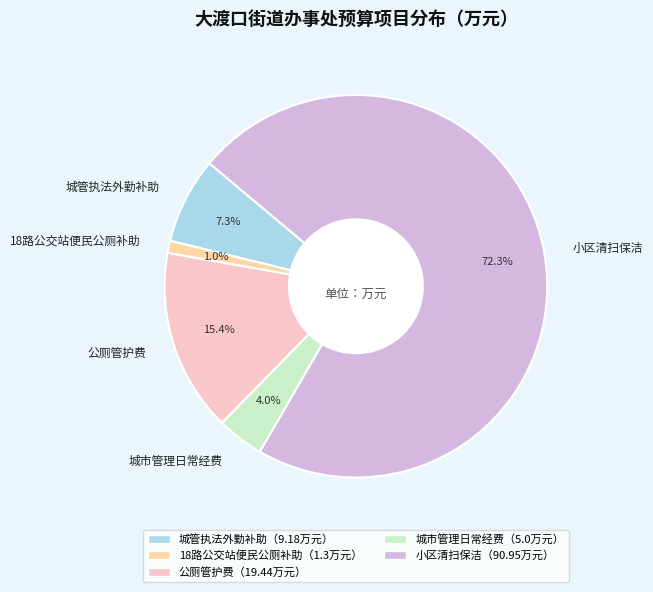

Count the number of slices in the pie.

5